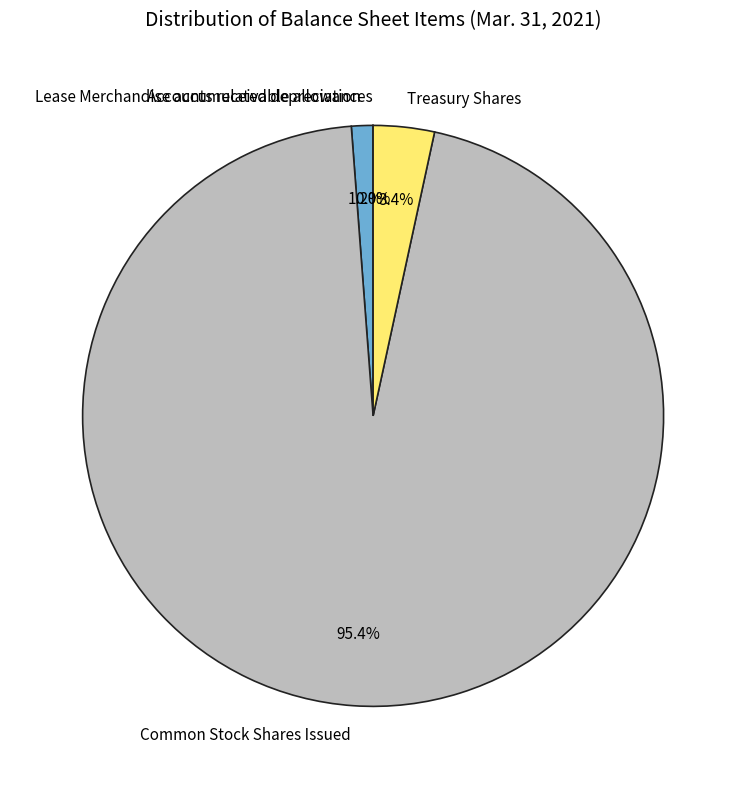

Is there any slice that represents more than half of the pie?

Yes